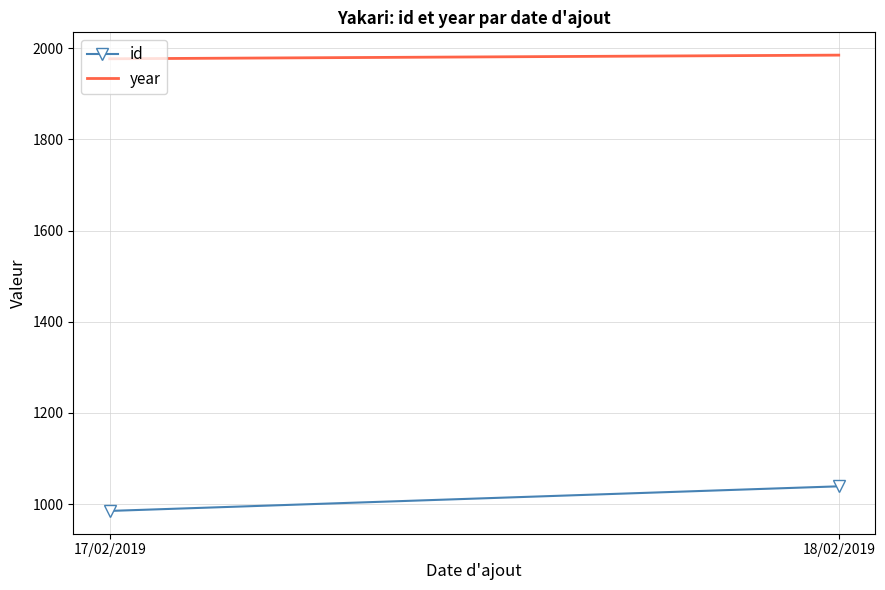

What is the highest value of the year series?

1985